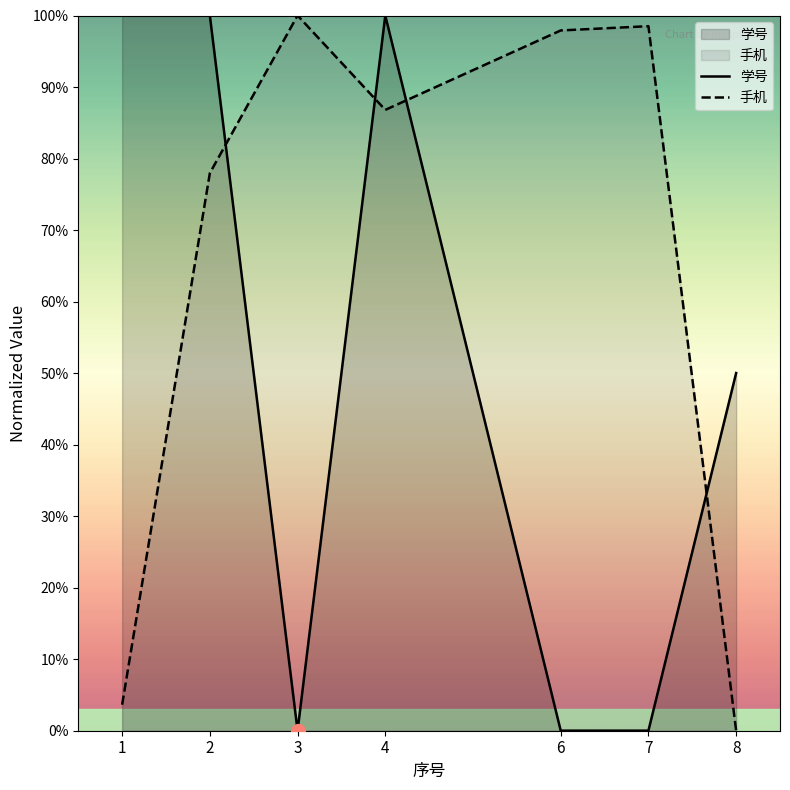

True or false: 手机 has a value of 0.3 at 8.

False